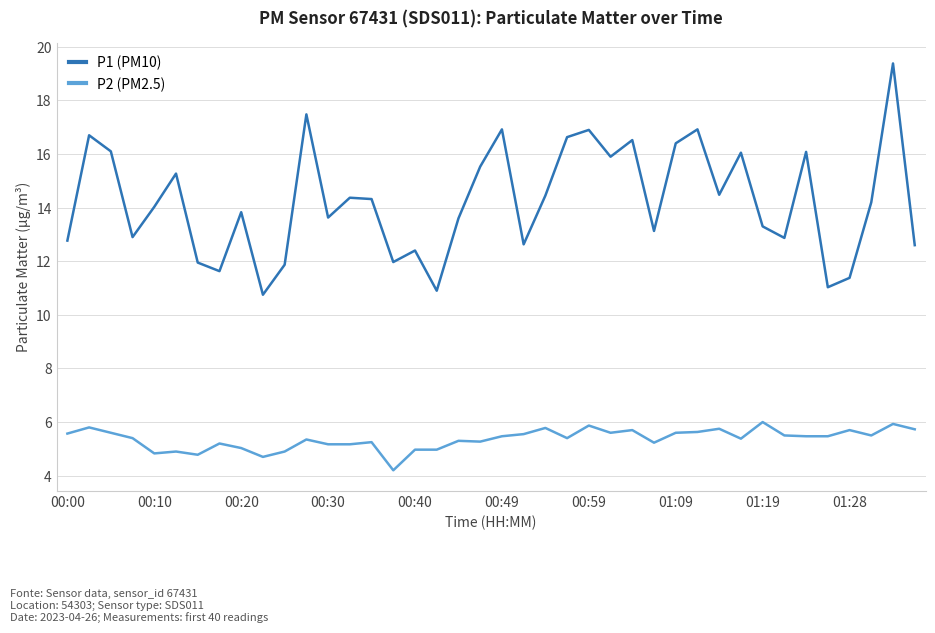

What is the difference between the maximum and minimum values in the P2 (PM2.5) series?

1.8